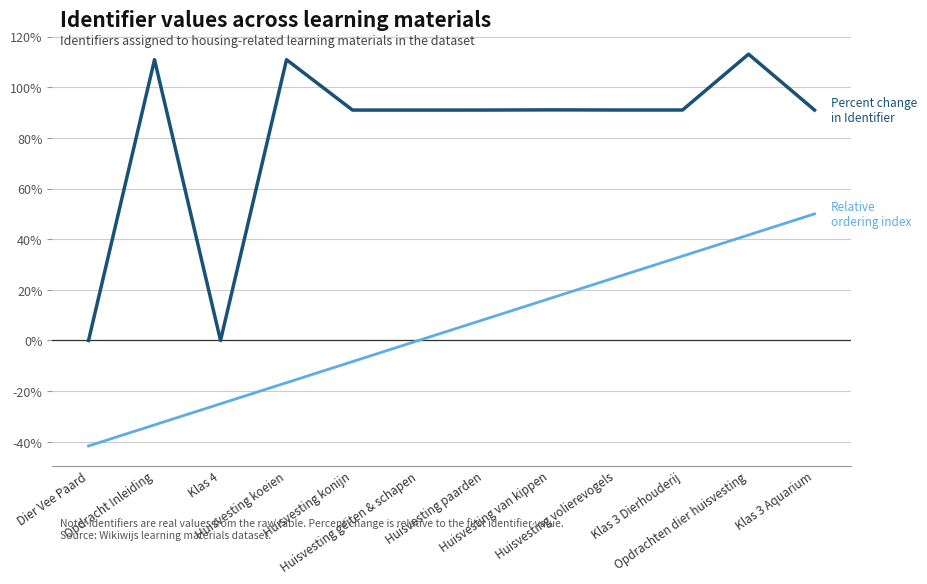

What is the smallest value displayed?

-41.7